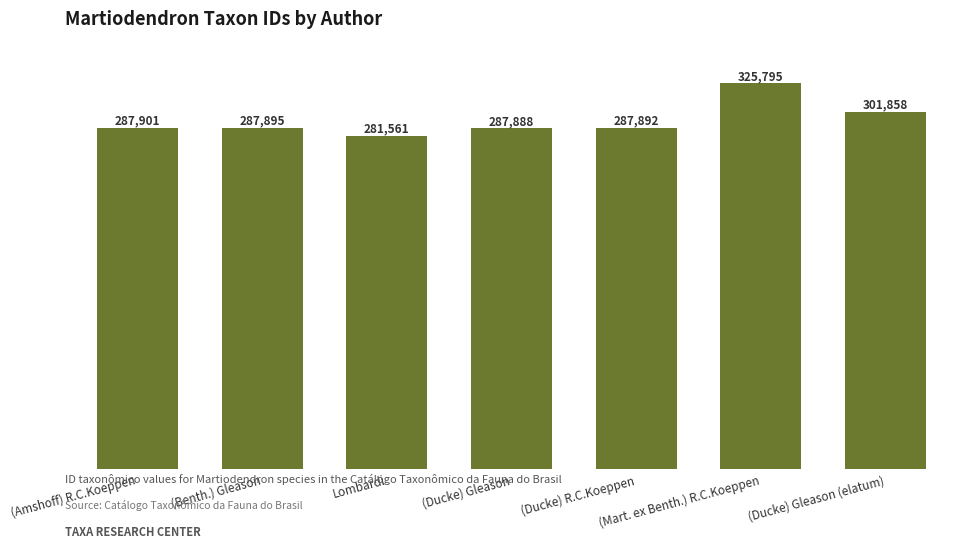

What is the difference between the maximum and minimum values?

44234